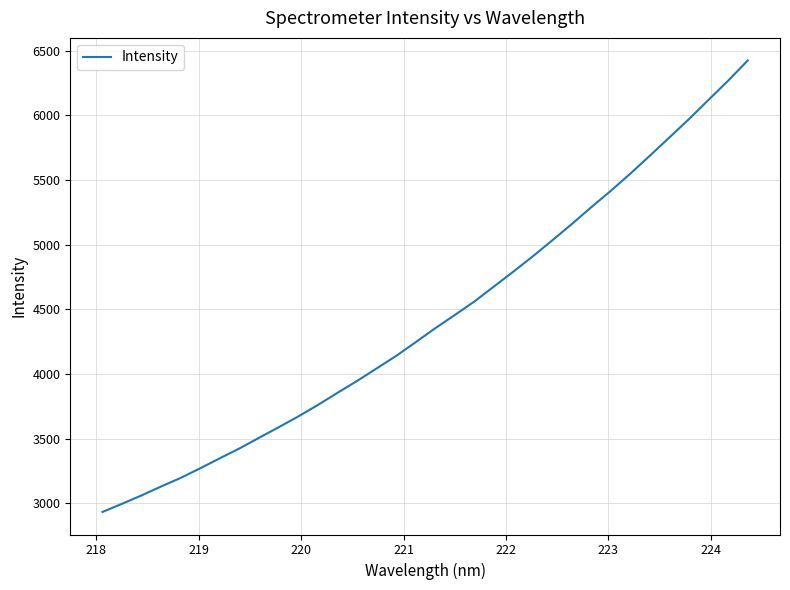

What is the minimum value shown in the chart?

2933.3